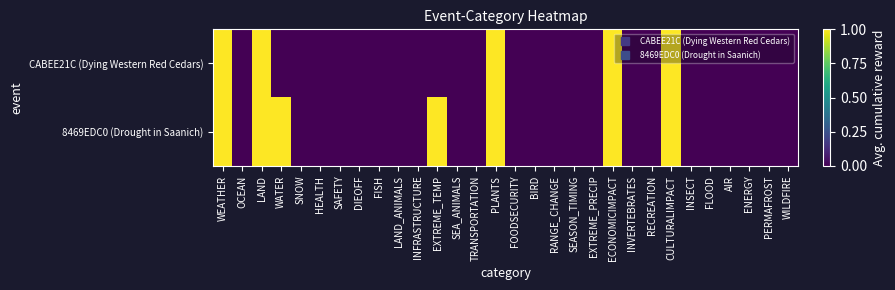

Rank the series by their average value, from highest to lowest.

8469EDC0 (Drought in Saanich), CABEE21C (Dying Western Red Cedars)